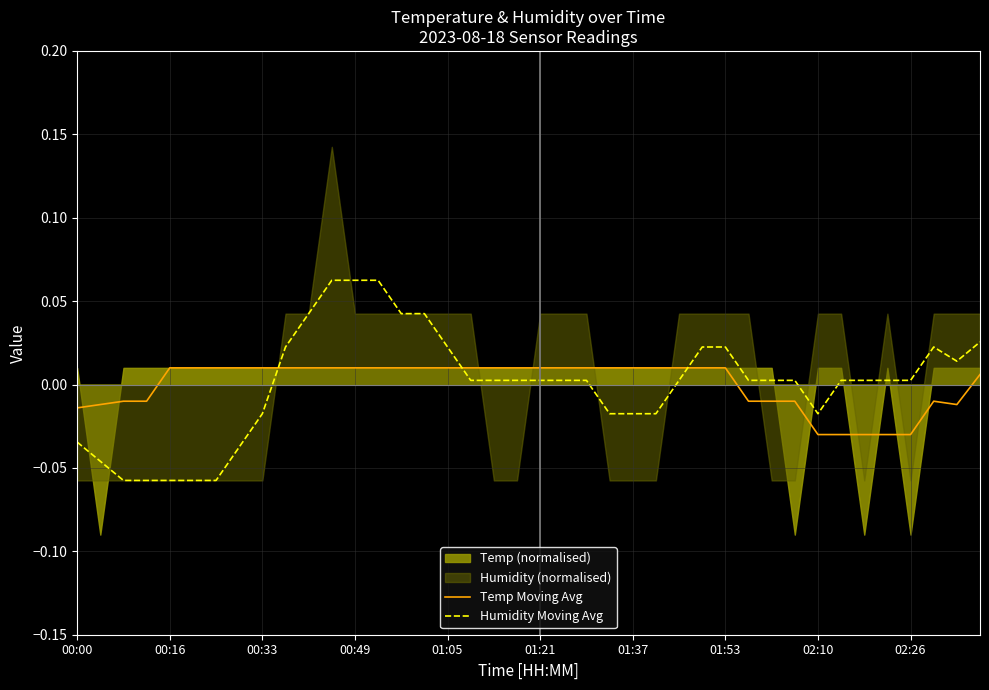

At which label does Temp Moving Avg first exceed 0?

00:16